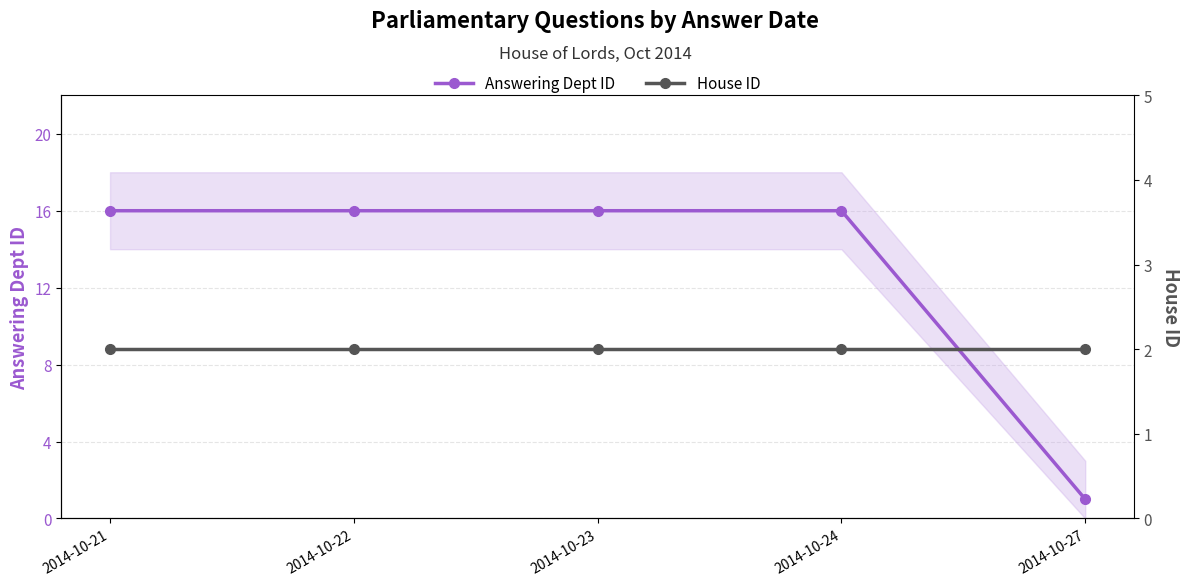

What is the value of the Answering Dept ID point at the 3rd from the left?

16